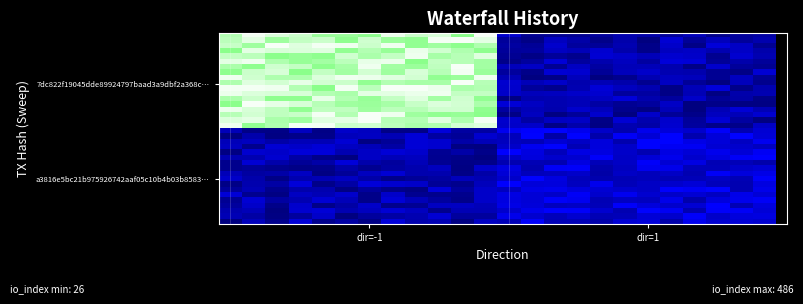

Count the number of categories in the chart.

24